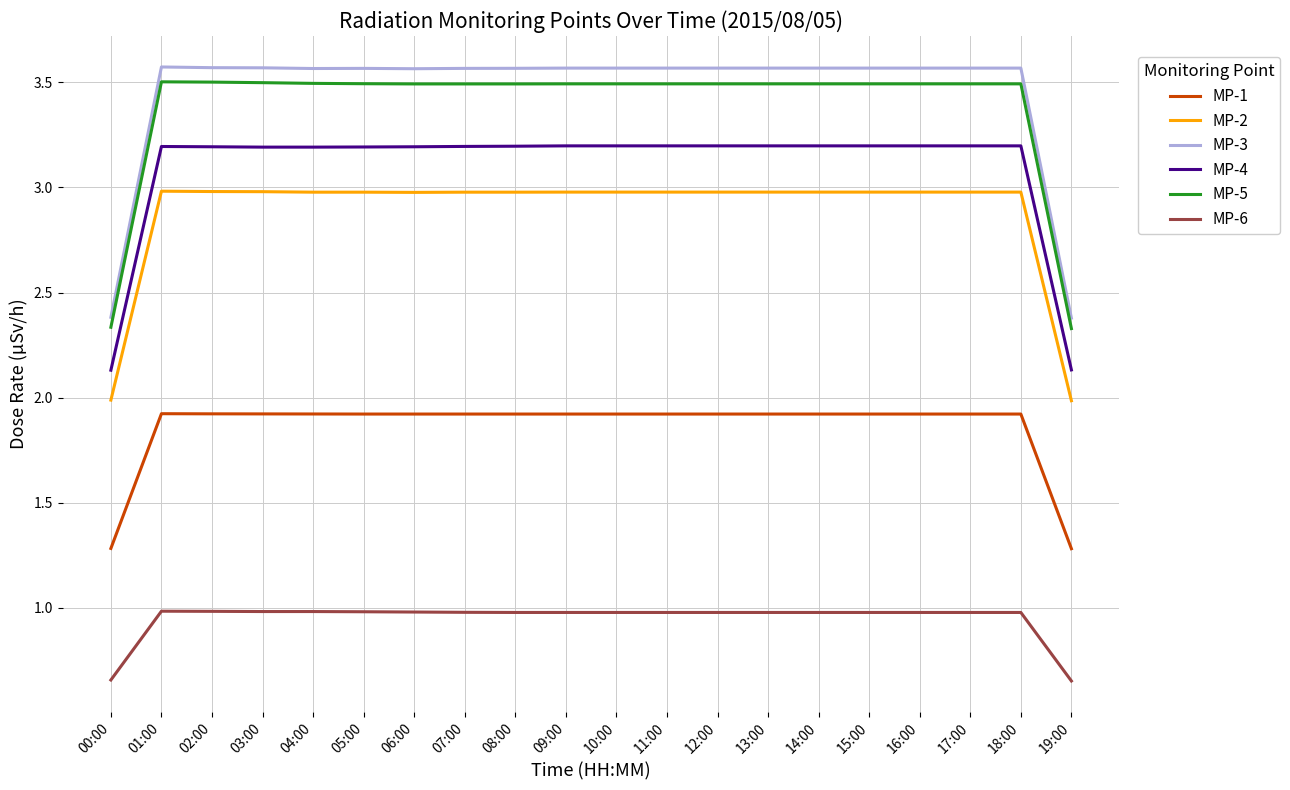

At which label does MP-6 reach its minimum?

19:00